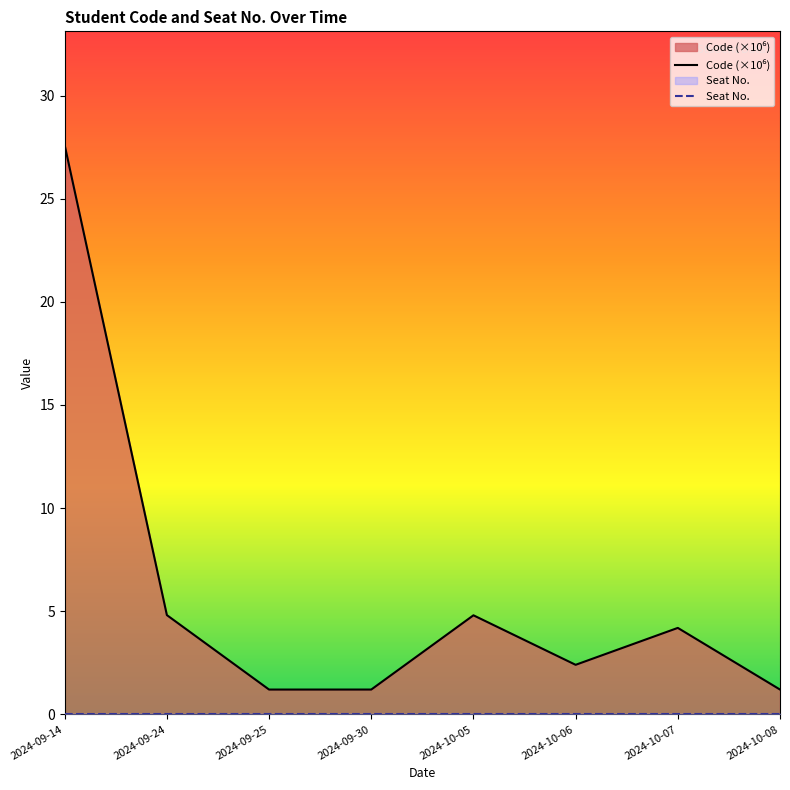

Reading left to right, what are all the values shown in this chart?

Code (×10⁶): 2024-09-14=27.6	2024-09-24=4.8	2024-09-25=1.2	2024-09-30=1.2	2024-10-05=4.8	2024-10-06=2.4	2024-10-07=4.2	2024-10-08=1.2
Seat No.: 2024-09-14=0.0	2024-09-24=0.0	2024-09-25=0.0	2024-09-30=0.0	2024-10-05=0.0	2024-10-06=0.0	2024-10-07=0.0	2024-10-08=0.0